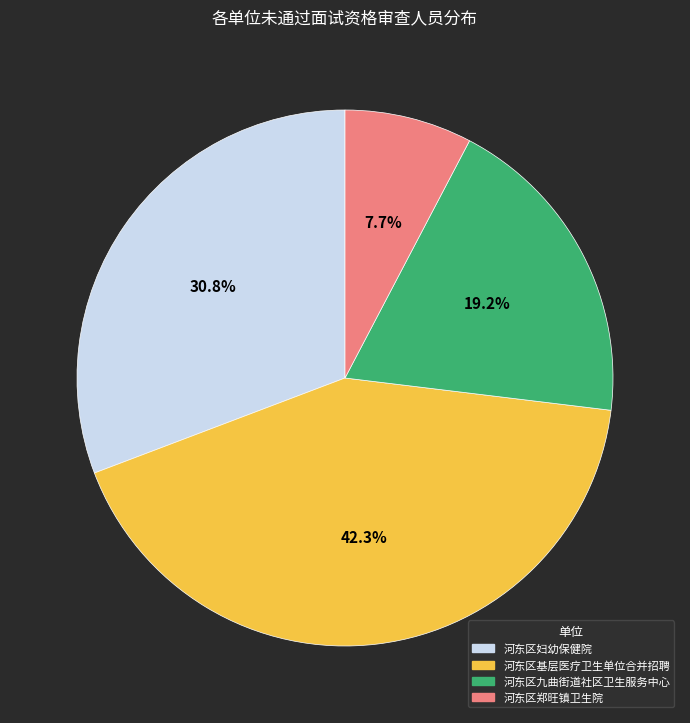

To the nearest percent, what is the average slice percentage?

25%